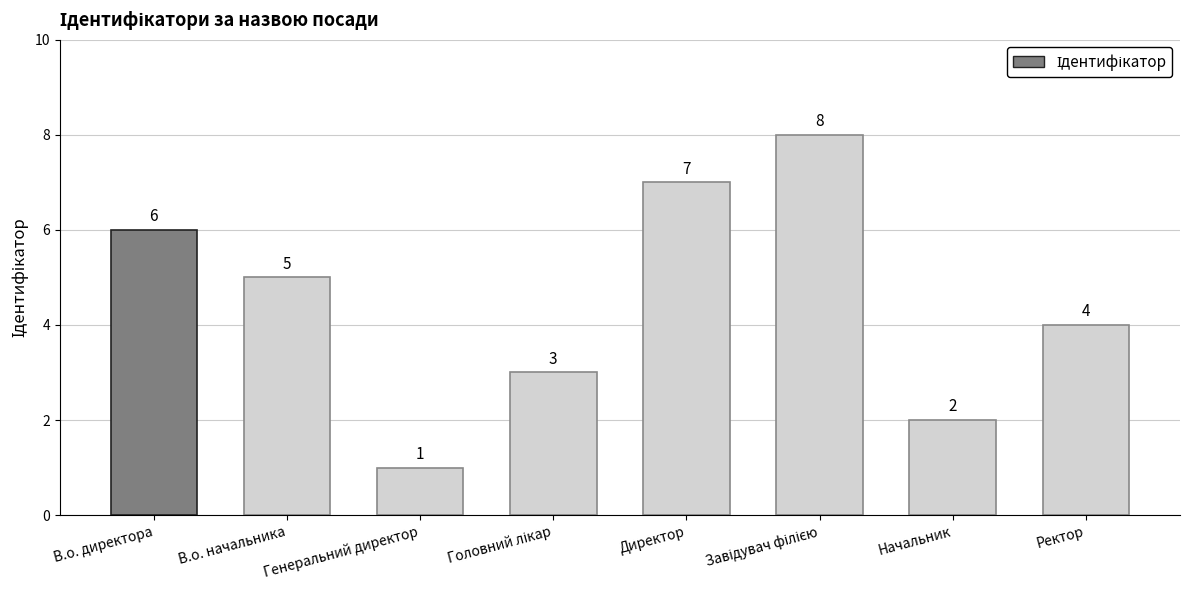

Read the value at В.о. директора.

6